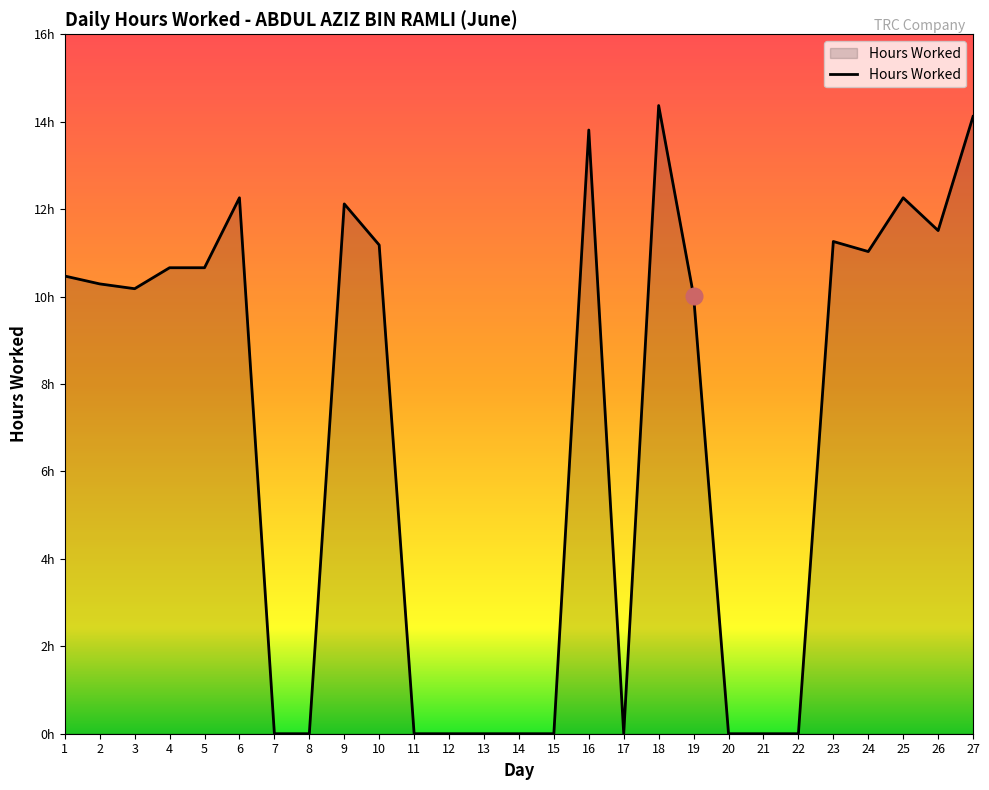

What is the average value?

6.9